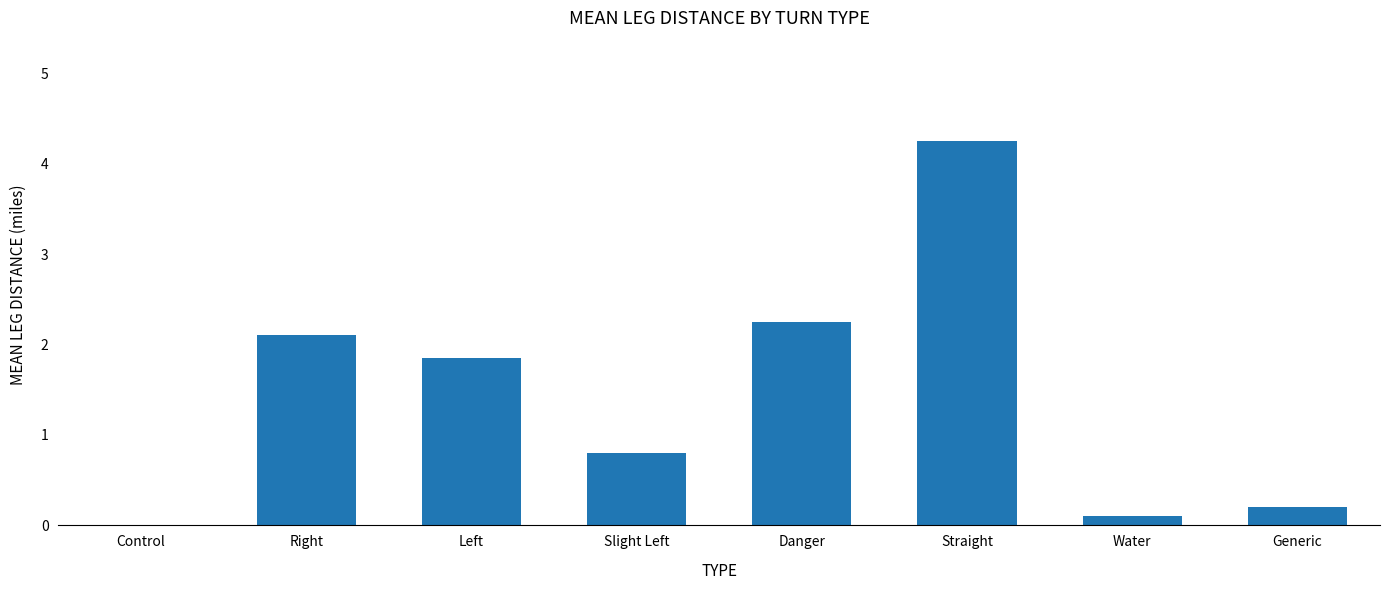

What is the sum of the values at Danger and Left?

4.1